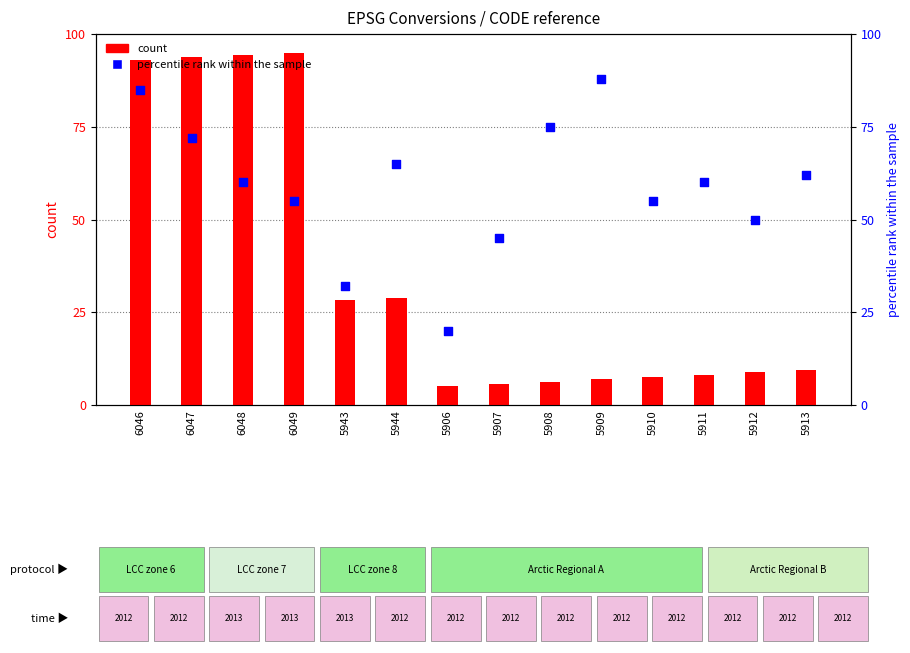

At which category is the sum across all series the highest?

6046